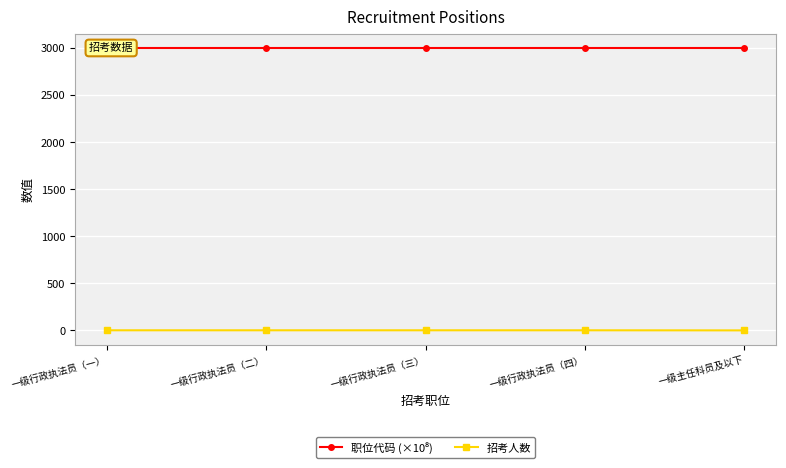

Is it true that 职位代码 (×10⁸) equals 5377.1 at 一级行政执法员（二）?

False